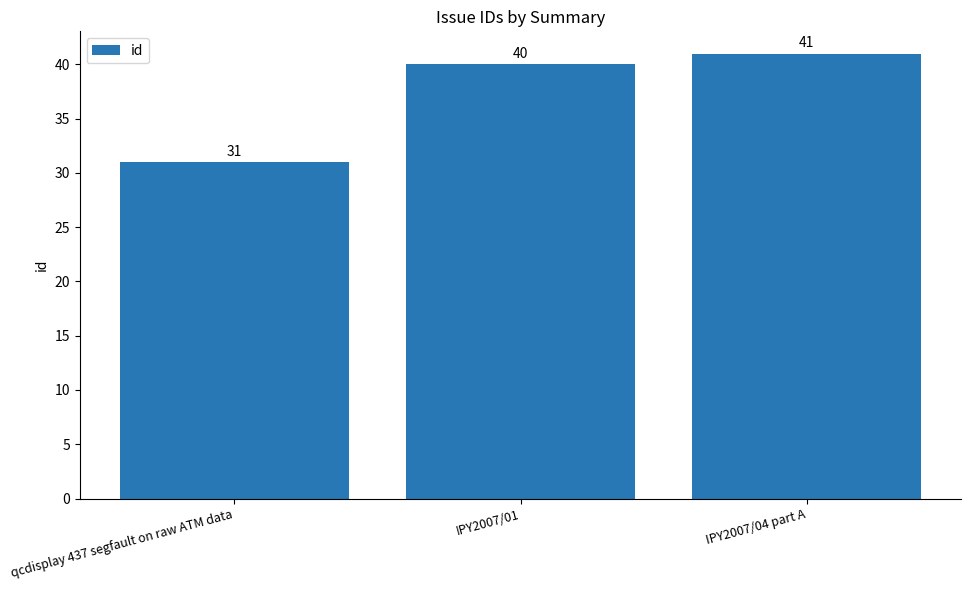

Where is the data nearest to the value 36?

IPY2007/01